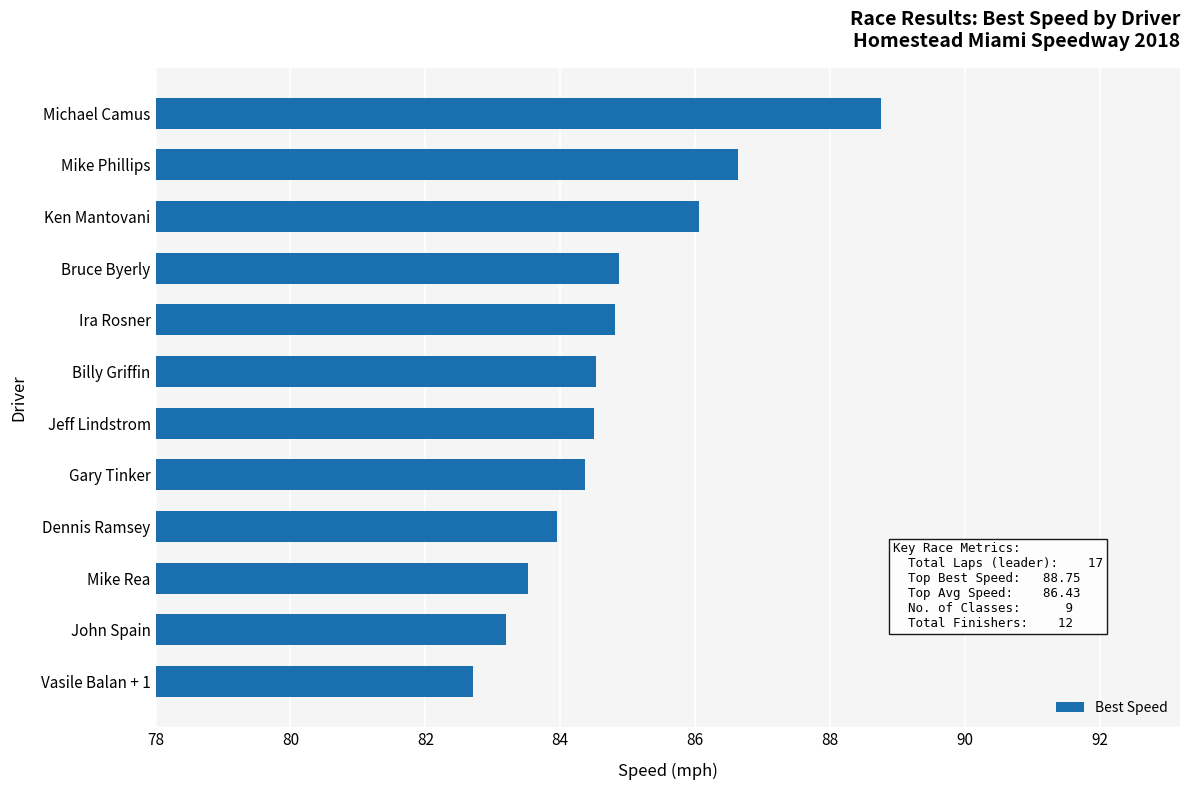

What is the difference between the maximum and minimum values?

6.0